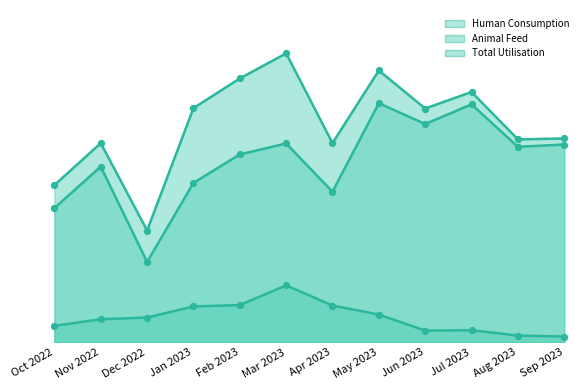

Which series has the largest total across all categories?

Total Utilisation